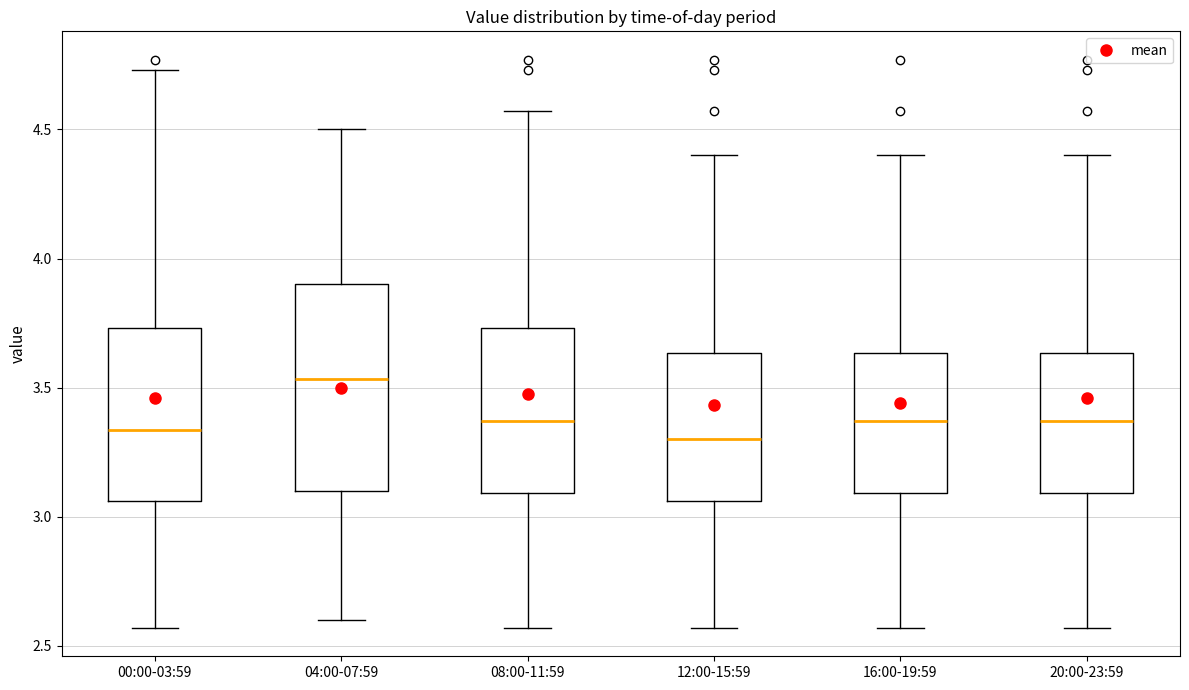

Reading left to right, transcribe this box plot: for each box, give where its median line is, the range the box spans, and where its two whiskers end, as read against the y-axis. The values are not printed on the chart, so give them approximately, as read against the axis.

00:00-03:59: median 3.35, box 3.05 to 3.75, whiskers 2.55 to 4.75
04:00-07:59: median 3.55, box 3.10 to 3.90, whiskers 2.60 to 4.50
08:00-11:59: median 3.35, box 3.10 to 3.75, whiskers 2.55 to 4.55
12:00-15:59: median 3.30, box 3.05 to 3.65, whiskers 2.55 to 4.40
16:00-19:59: median 3.35, box 3.10 to 3.65, whiskers 2.55 to 4.40
20:00-23:59: median 3.35, box 3.10 to 3.65, whiskers 2.55 to 4.40